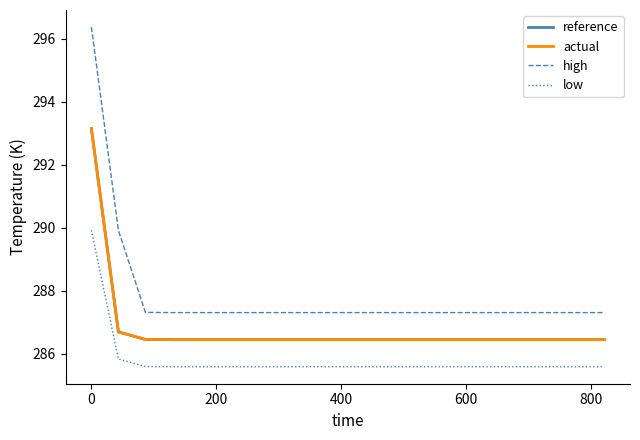

What is the minimum value for high?

287.3